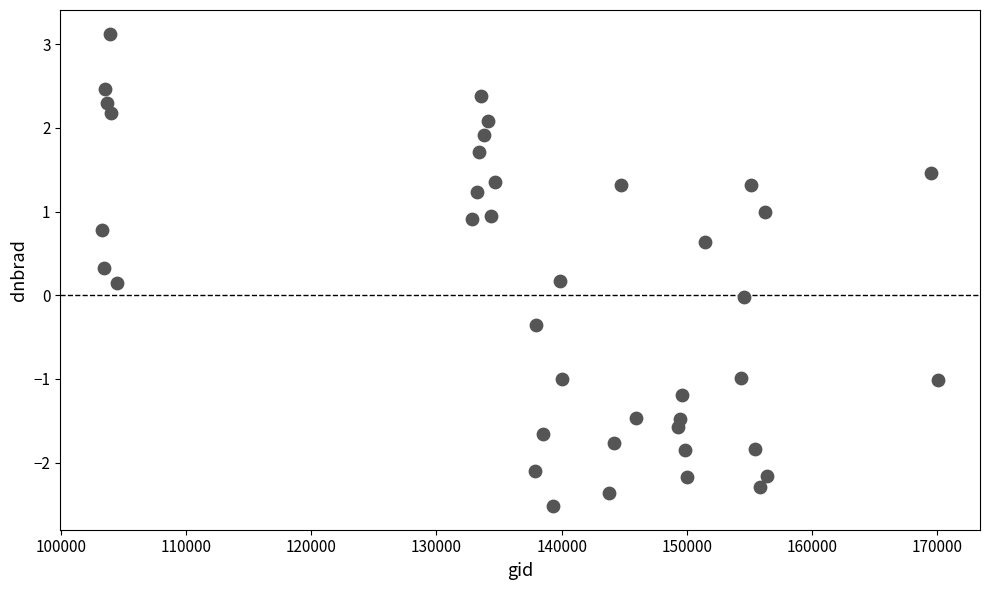

What is the range of Y values (max minus min)?

5.6